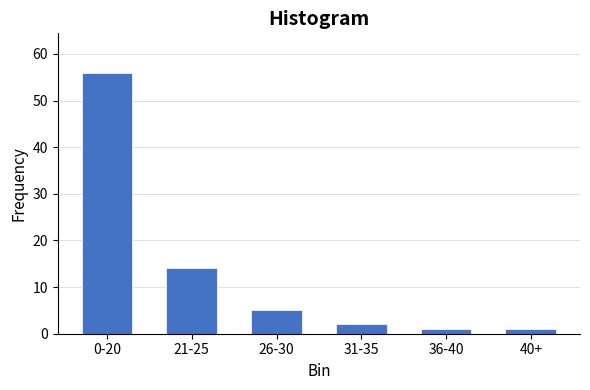

Reading left to right, what are all the values shown in this chart?

56	14	5	2	1	1